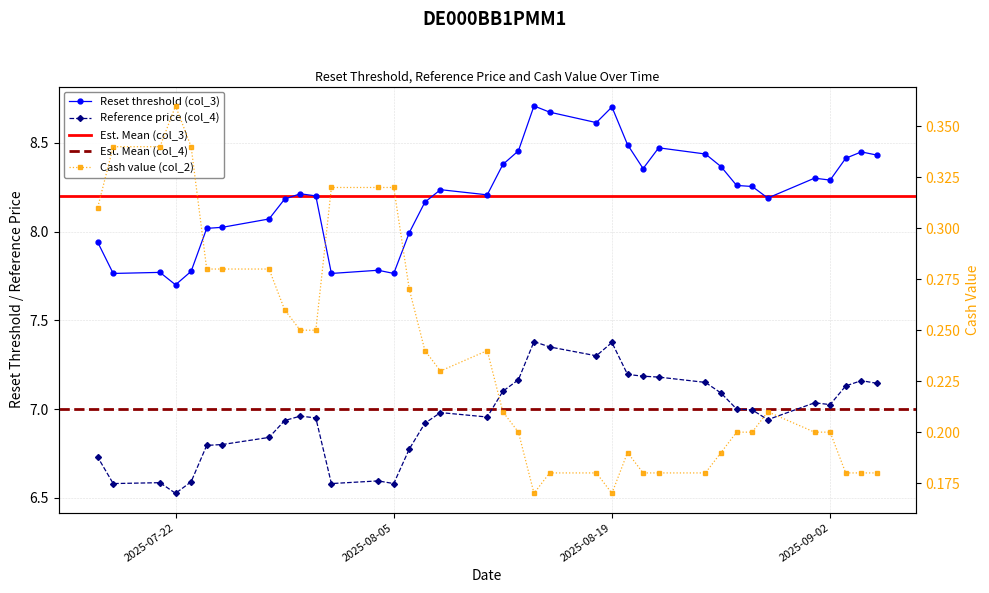

What are all the series names shown in the legend?

Reset threshold (col_3), Reference price (col_4), Cash value (col_2)